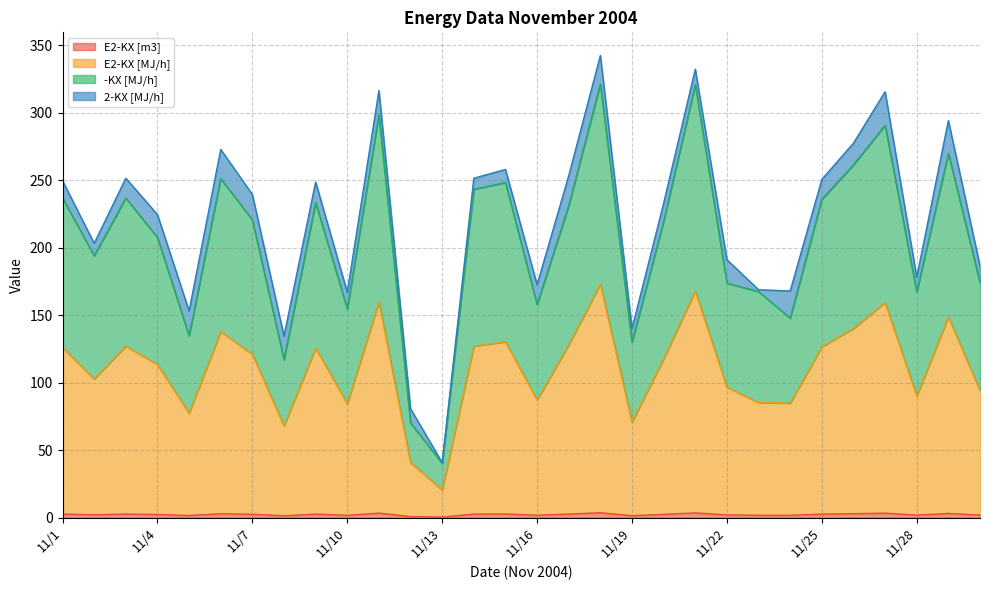

In E2-KX [m3], how many points are higher than both neighbors (excluding endpoints)?

9